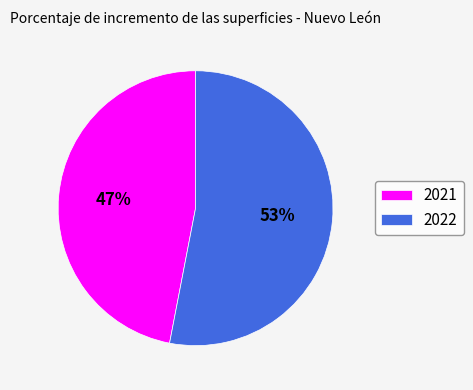

Combined, do 2022 and 2021 account for over 50%?

Yes